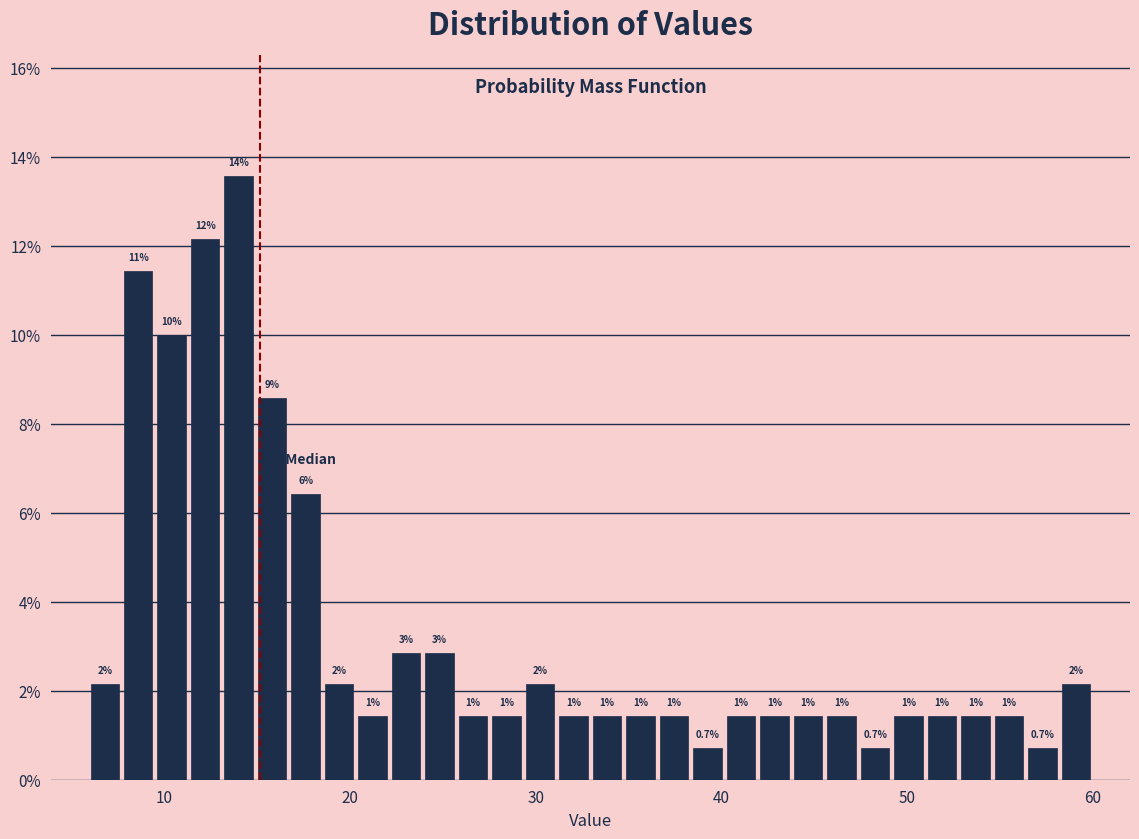

Read against the x-axis, roughly where is the centre of the tallest bar?

14